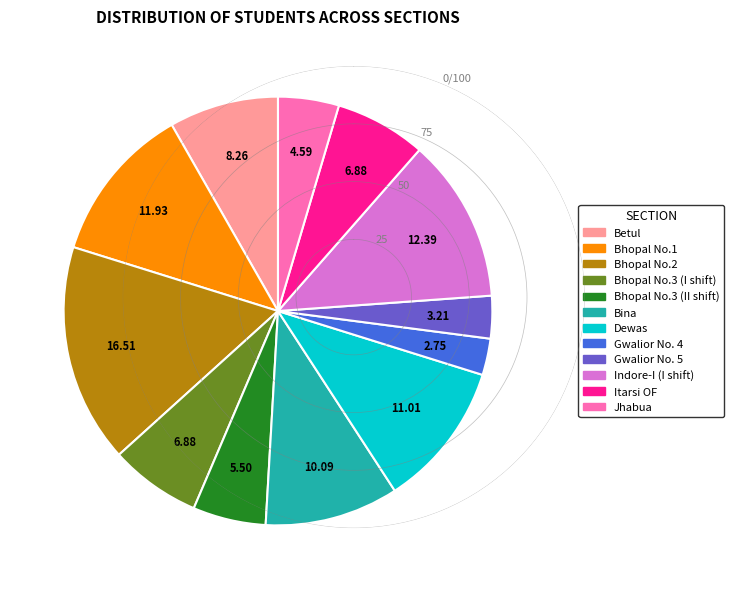

Does Itarsi OF account for over 50% of the chart?

No